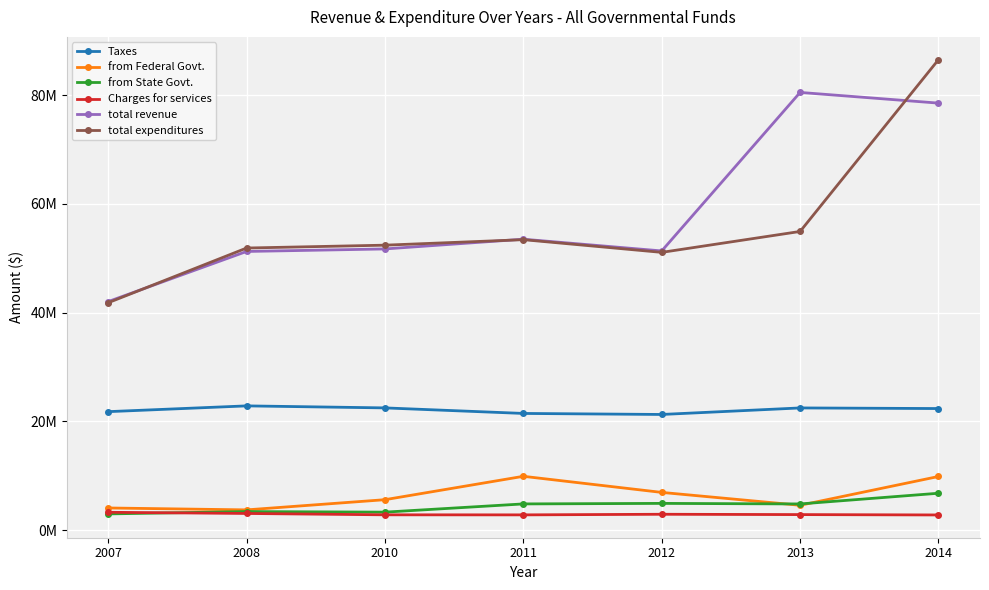

Is this an area chart (filled region under the line)?

No